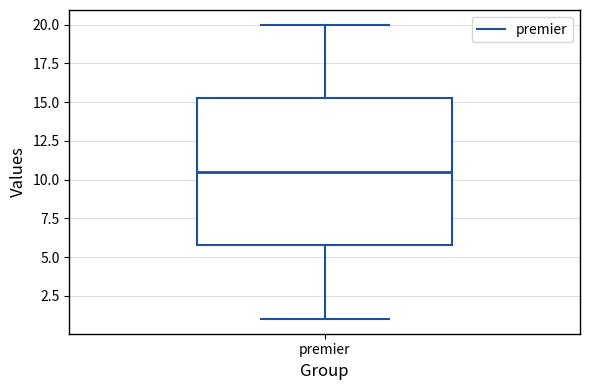

Where is the lower edge of the box for premier on the y-axis? The values are not printed on the chart, so give them approximately, as read against the axis.

6.0